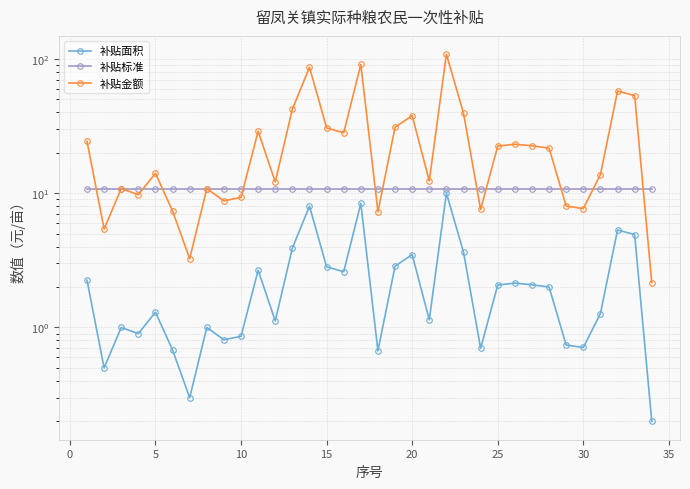

How many times do 补贴标准 and 补贴金额 cross each other?

11